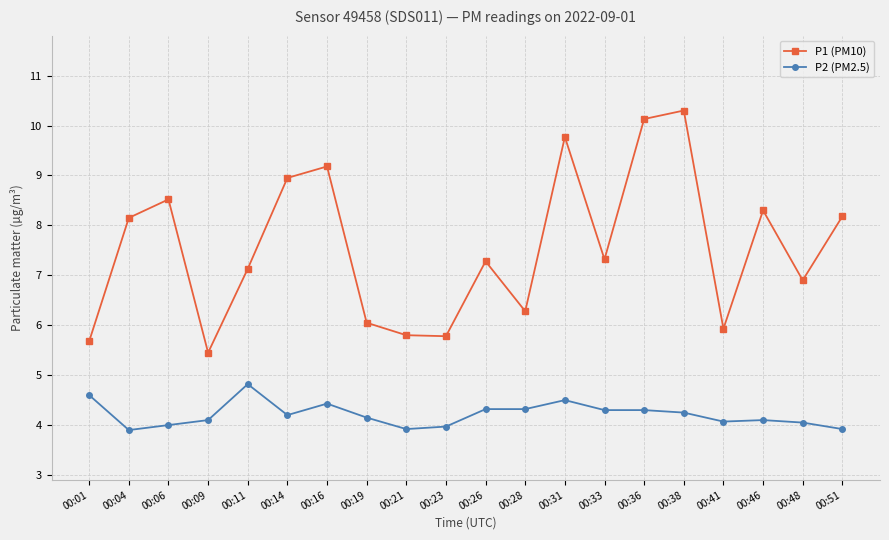

The value of P2 (PM2.5) at 00:01 is 2.4. True or false?

False